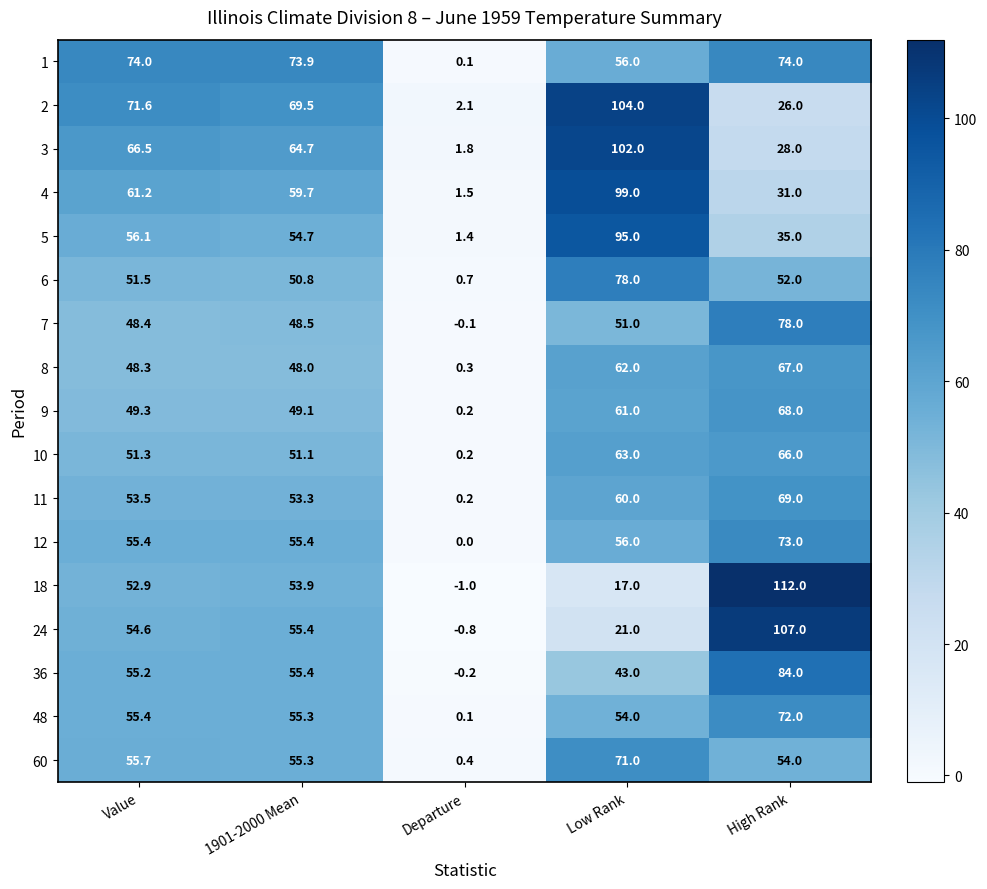

What is the approximate value of 36 at 1901-2000 Mean?

55.4